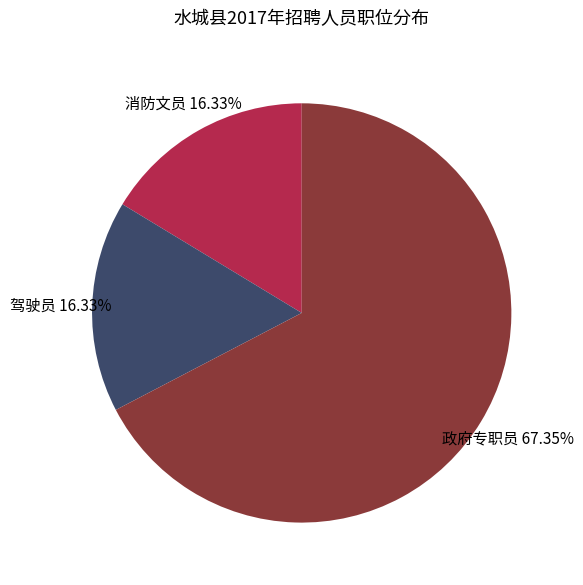

Is there a majority slice in this chart?

Yes